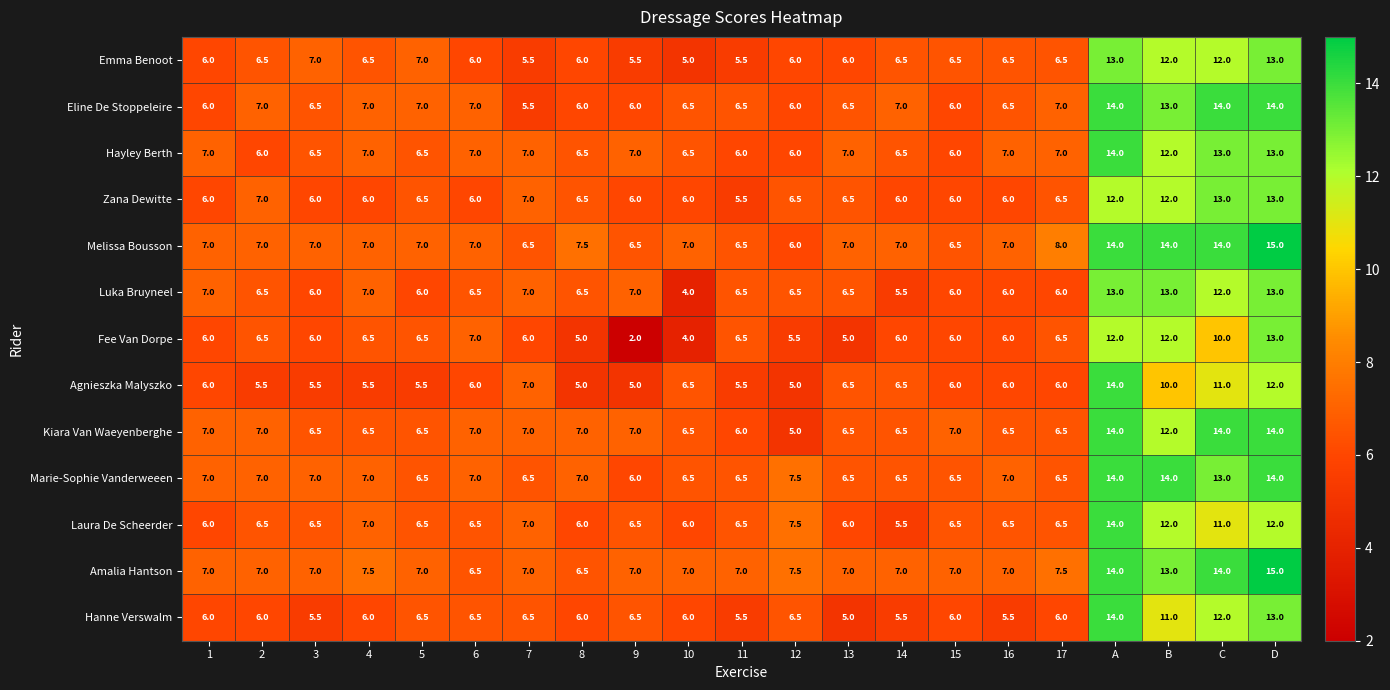

Is the value of Marie-Sophie Vanderweeen at 15 greater than the value of Melissa Bousson at 13?

No